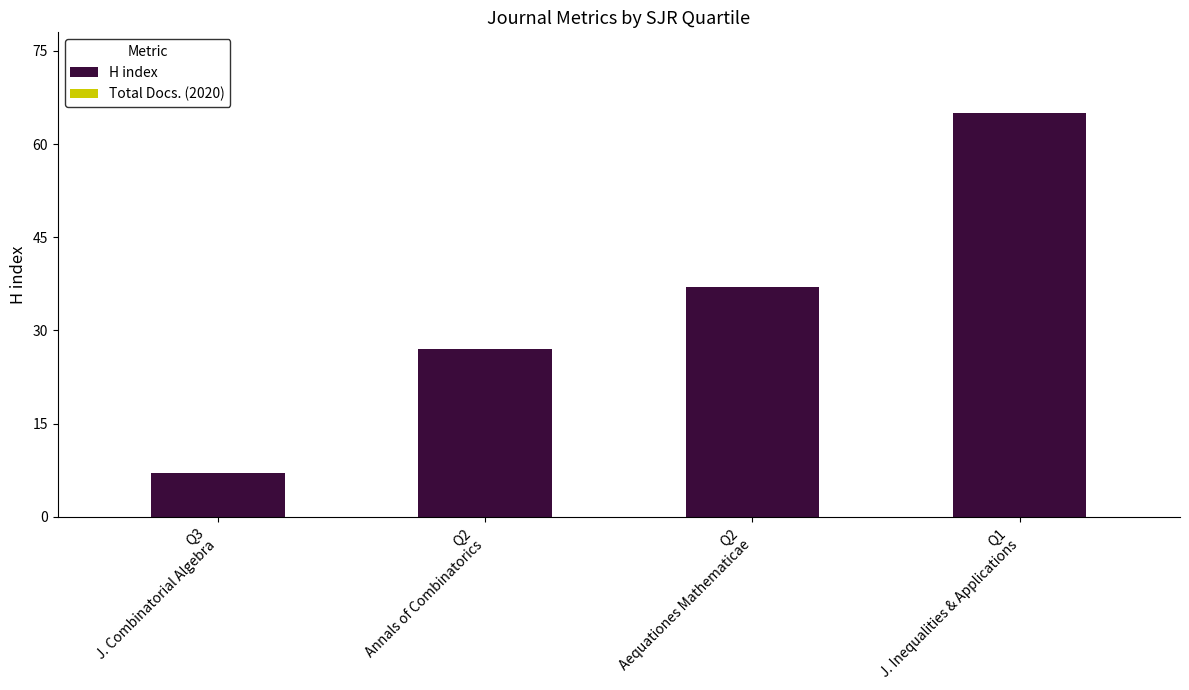

What is the label of the 2nd bar from the left?

Q2
Annals of Combinatorics